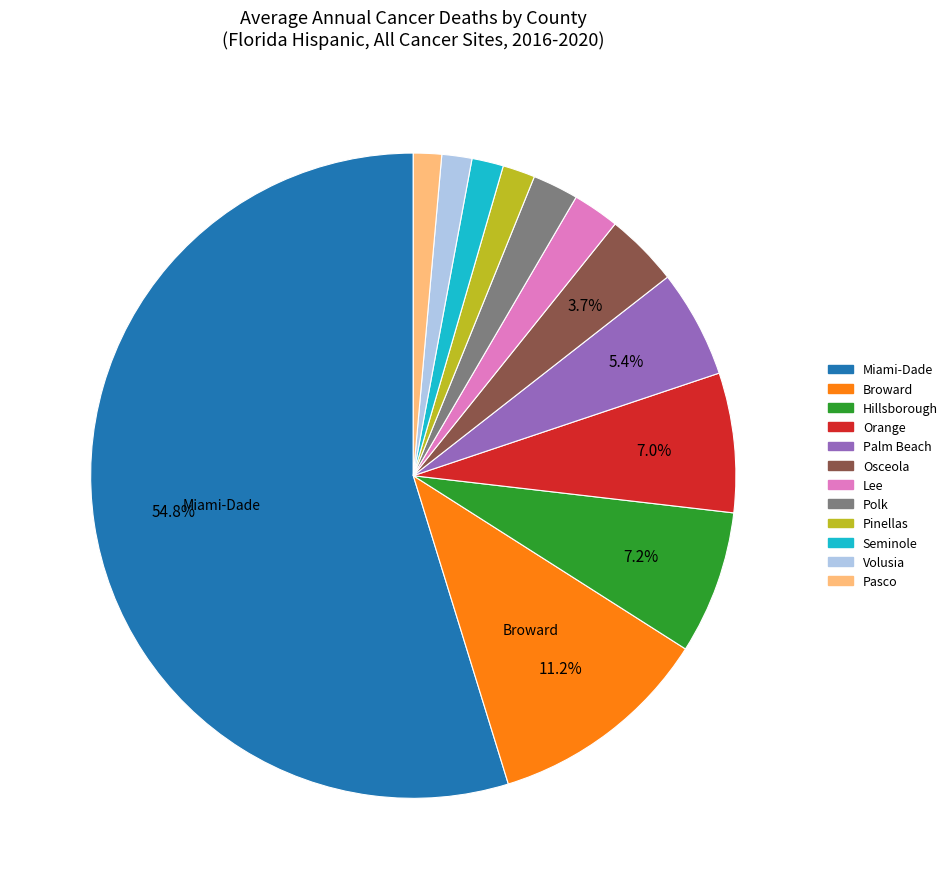

Does any single category account for the majority?

Yes